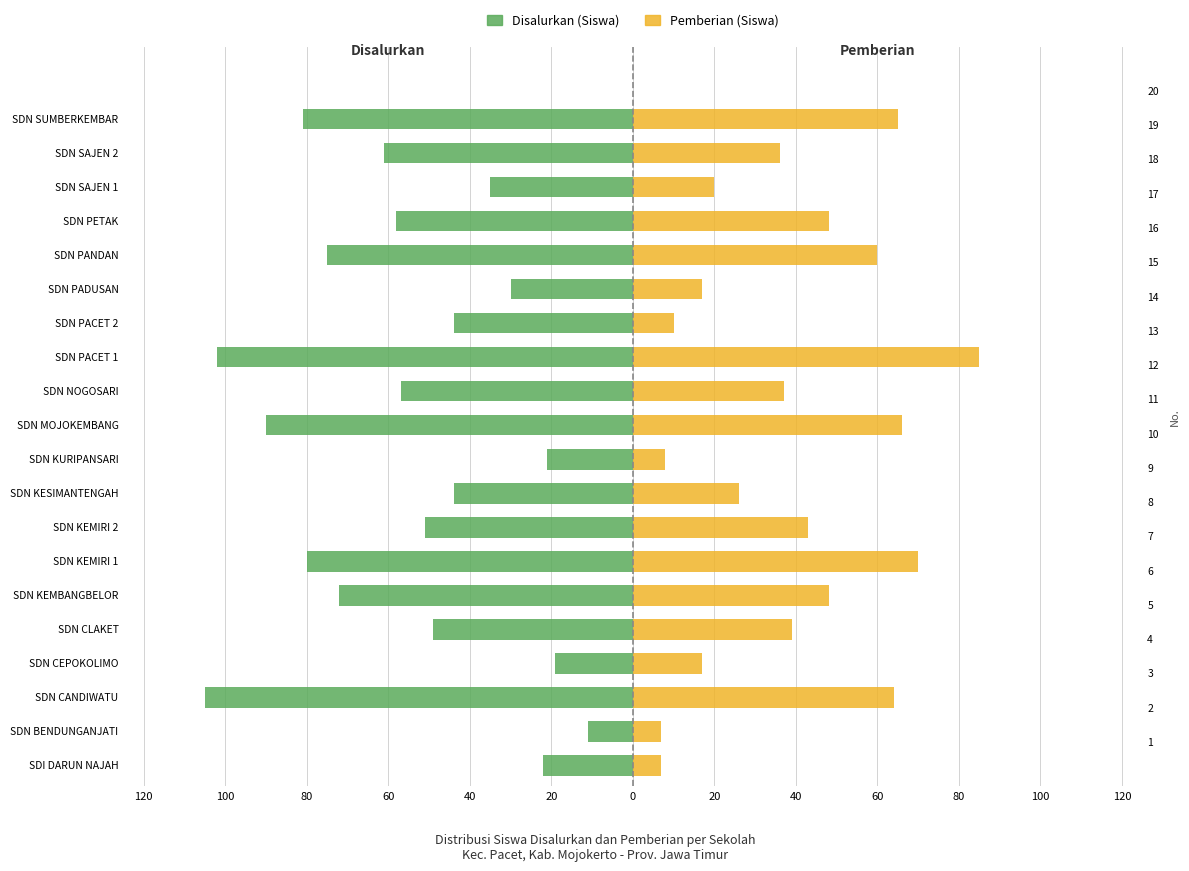

Read the Disalurkan (Siswa) value at SDN KEMIRI 2.

-51